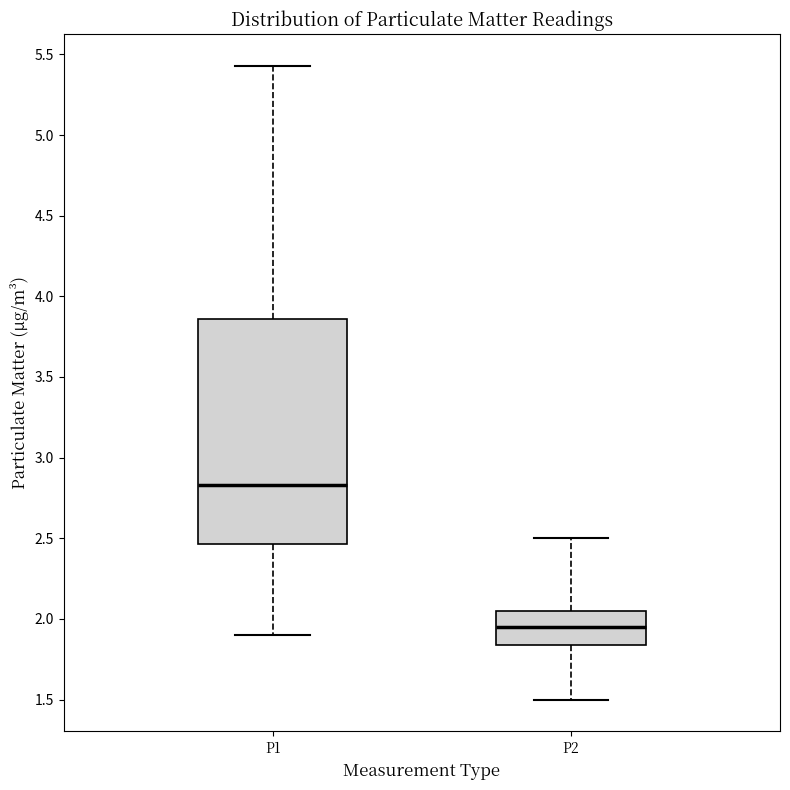

Where does the median line of the box for P2 sit on the y-axis? The values are not printed on the chart, so give them approximately, as read against the axis.

1.95